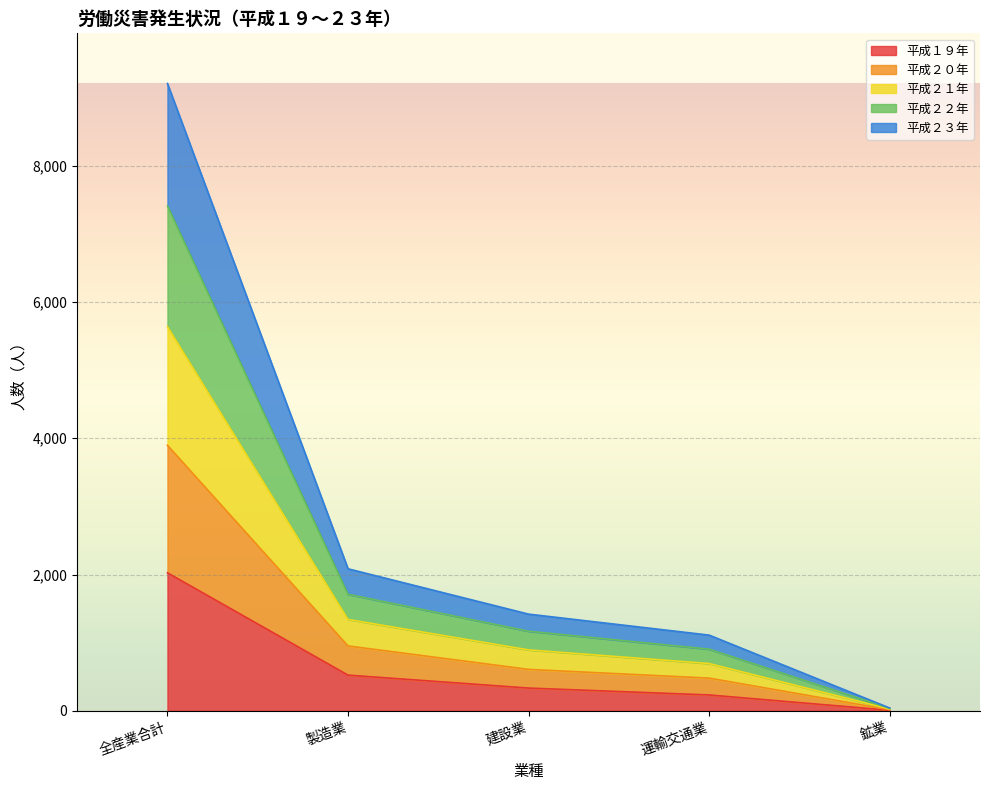

What is the total value across all series at 建設業?

1419